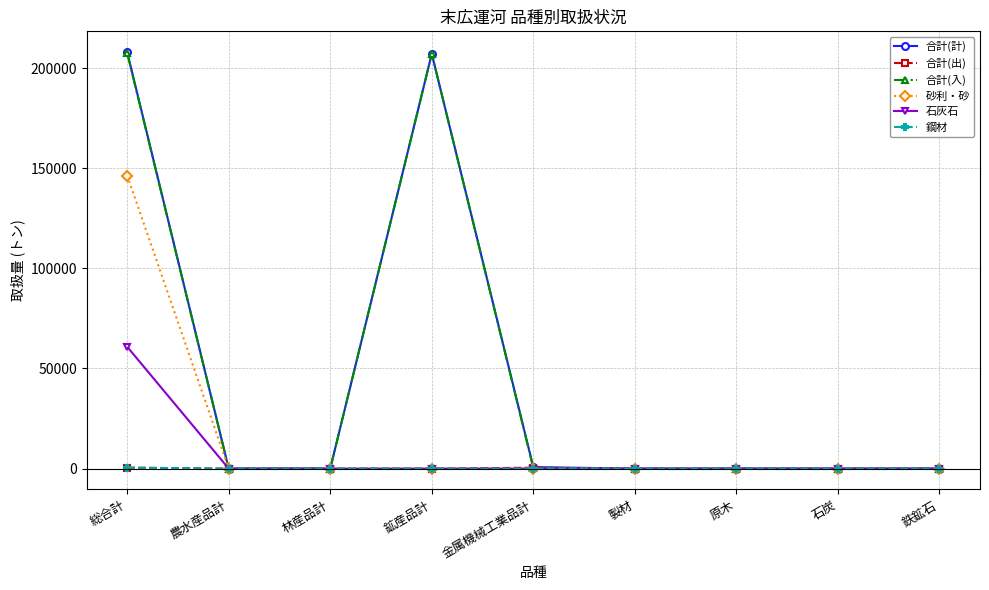

How many lines are shown in the chart?

6